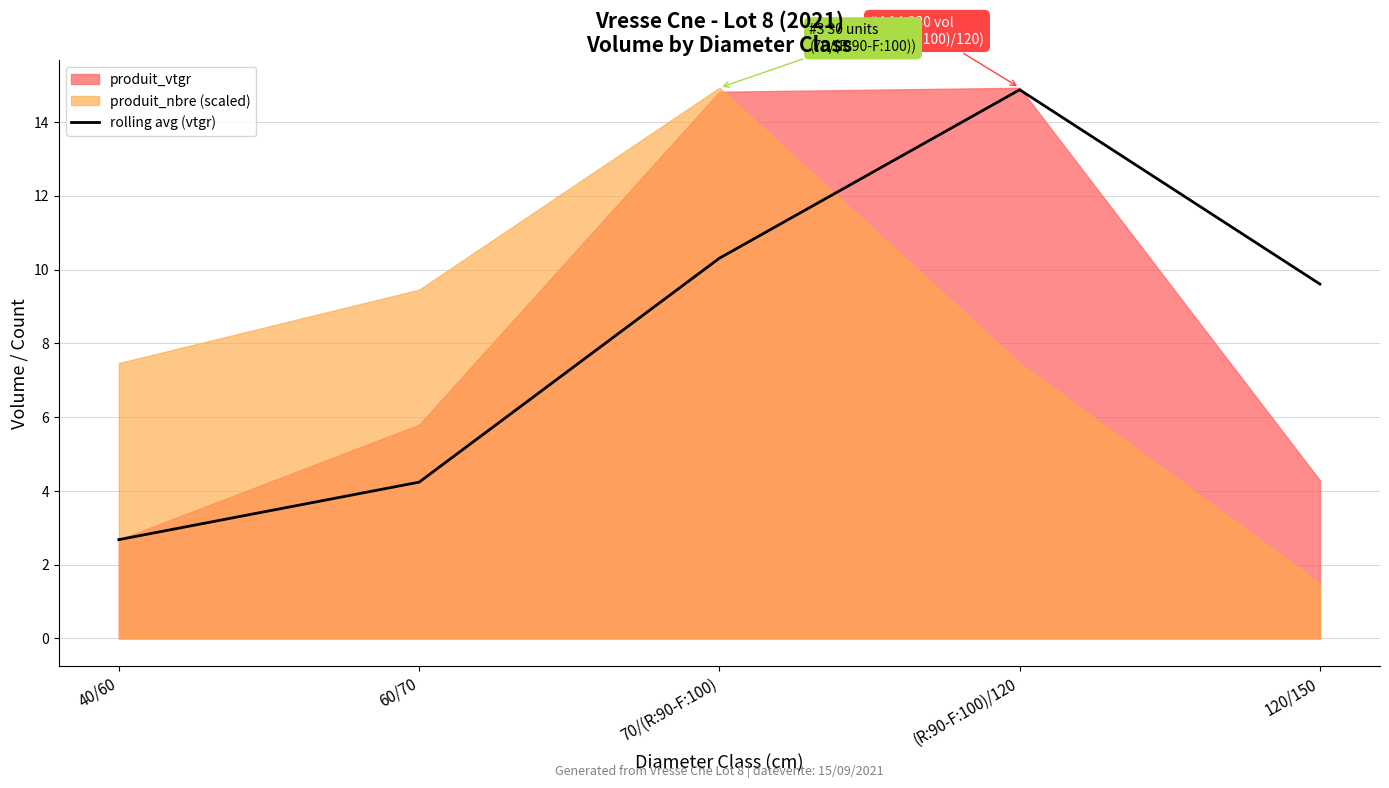

What is the minimum value shown in the chart?

2.7